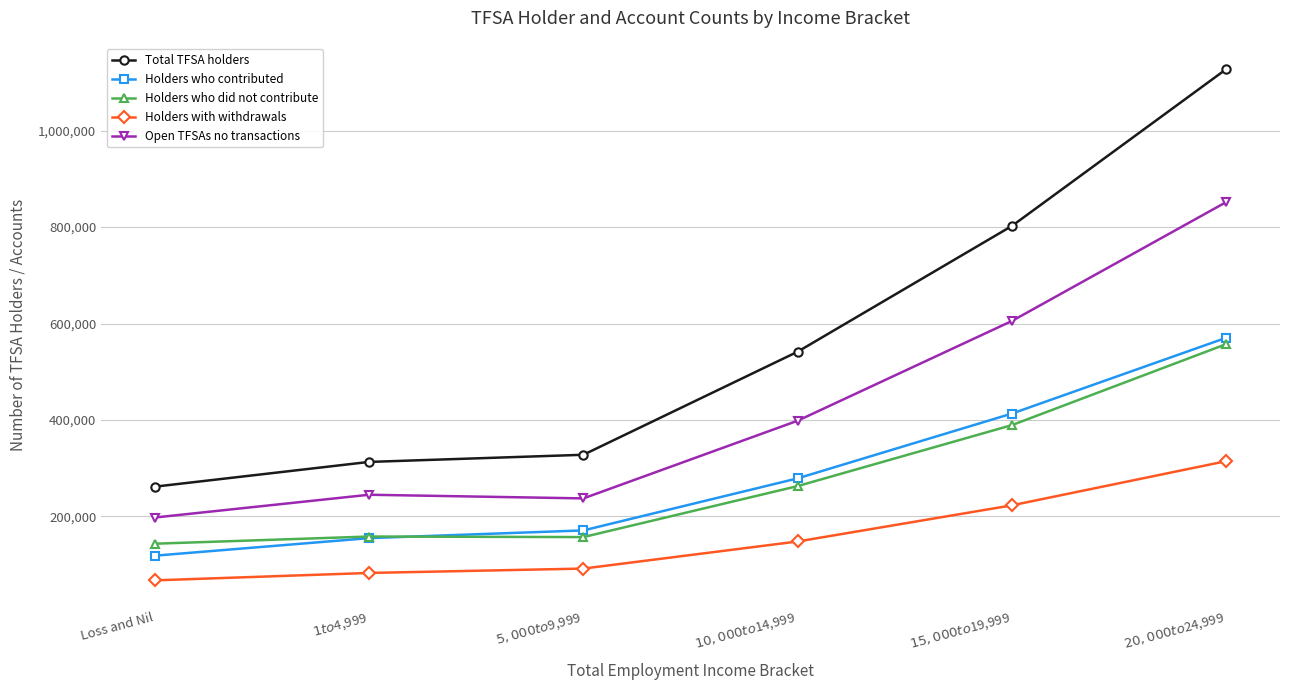

The Holders who contributed series shows 413270 at $15,000 to $19,999. True or false?

True